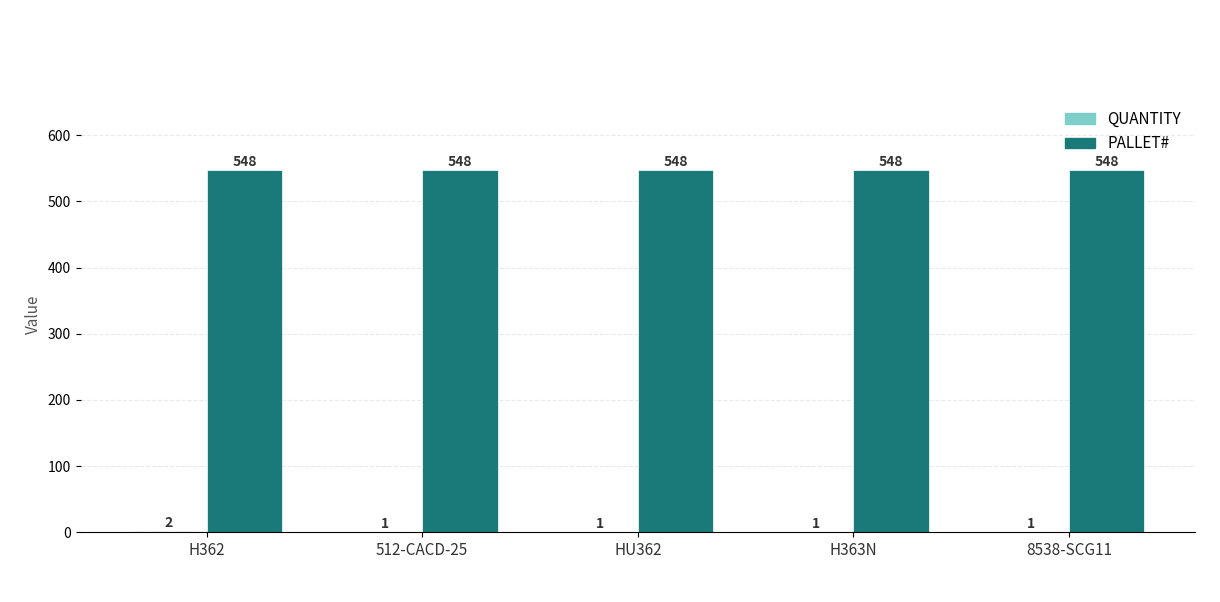

Which series has the largest total across all categories?

PALLET#